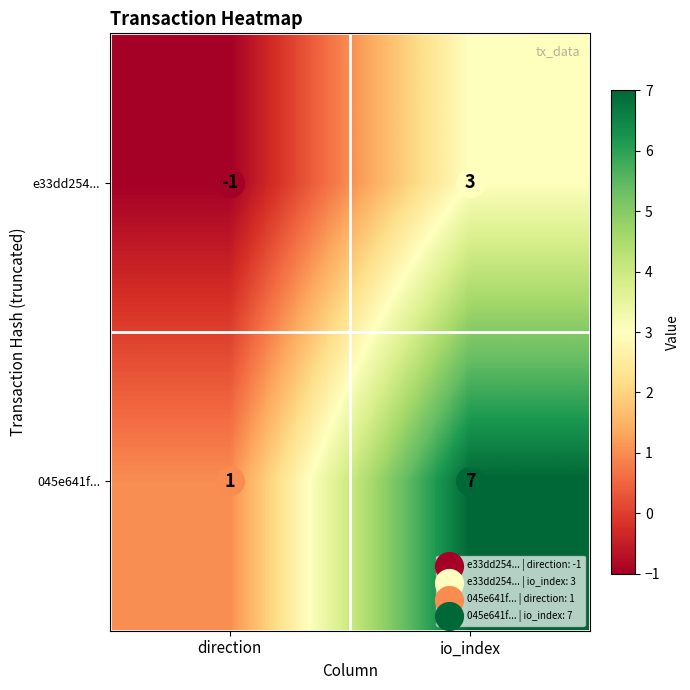

How many values in e33dd254... are below zero?

1